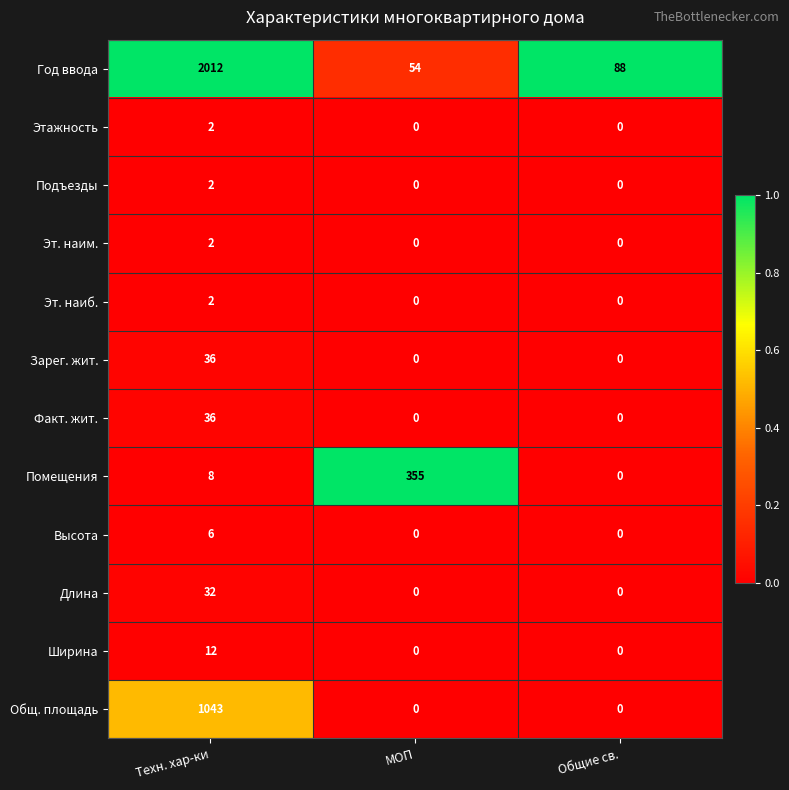

What is the difference between the maximum and minimum values in the Год ввода series?

1958